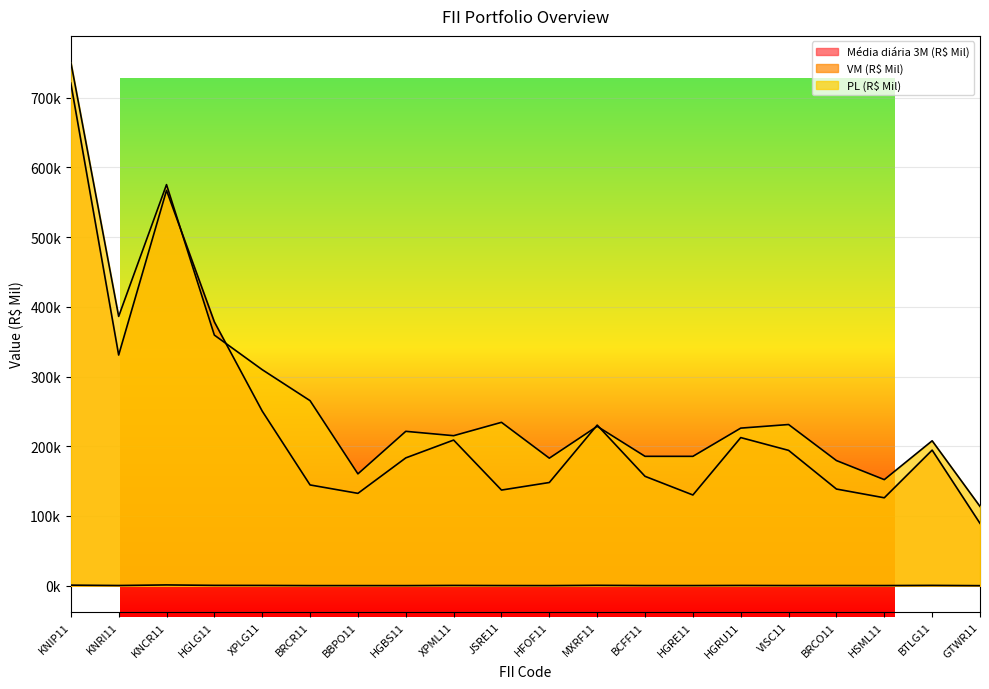

In Média diária 3M (R$ Mil), how many points are higher than both neighbors (excluding endpoints)?

6